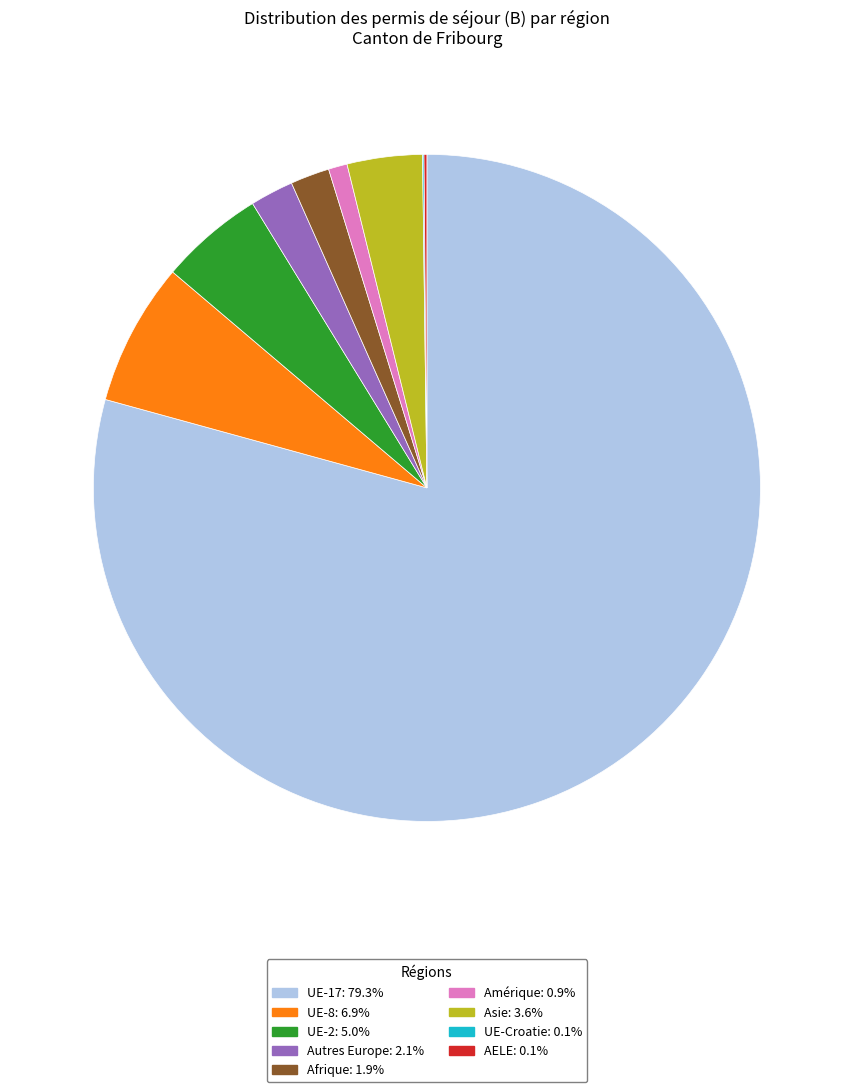

Is the sum of Afrique: 1.9% and UE-2: 5.0% greater than half?

No